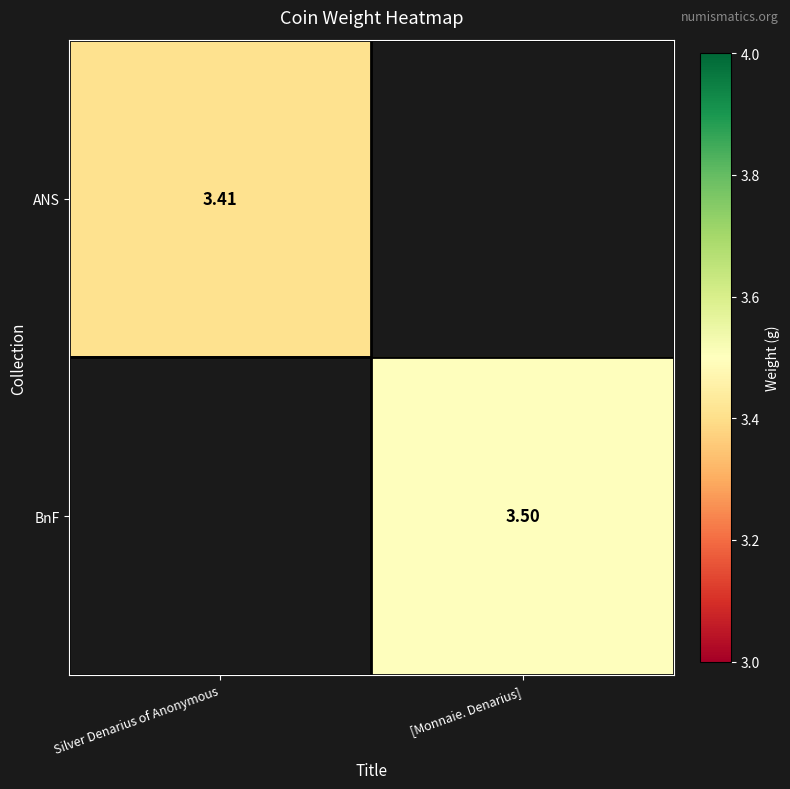

True or false: ANS has a value of 1.4 at Silver Denarius of Anonymous.

False